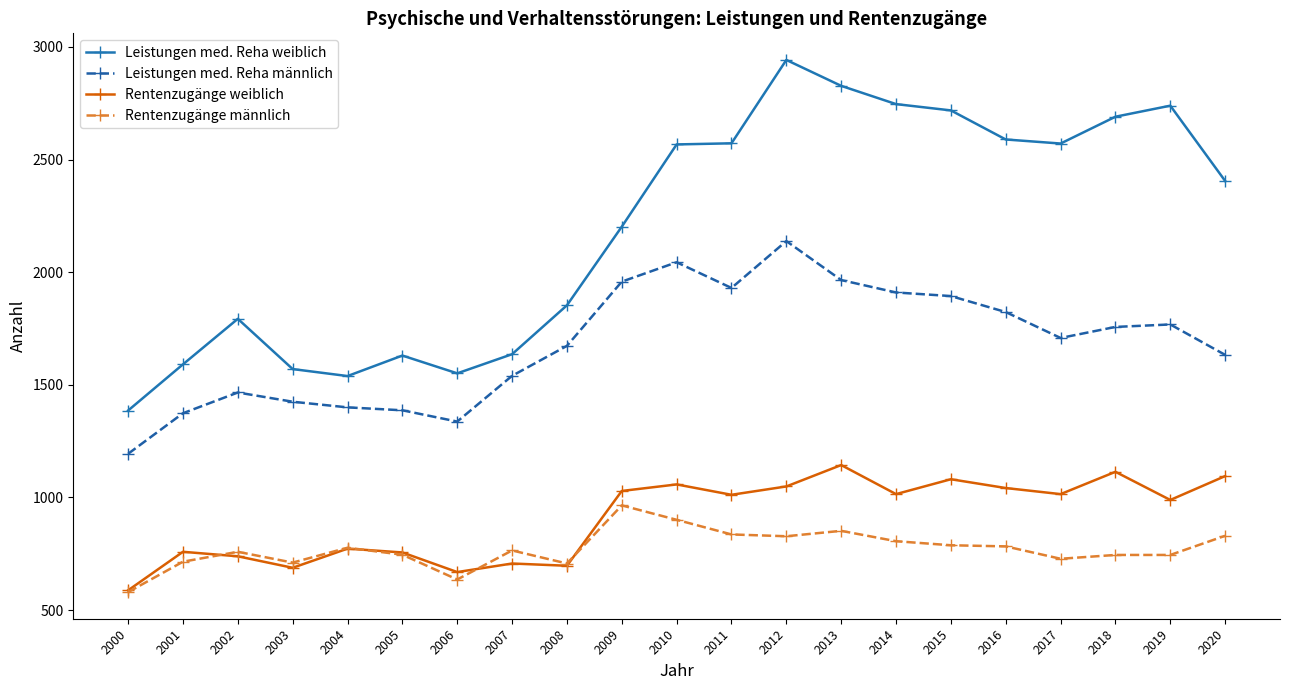

The value of Leistungen med. Reha weiblich at 2018 is 1708. True or false?

False